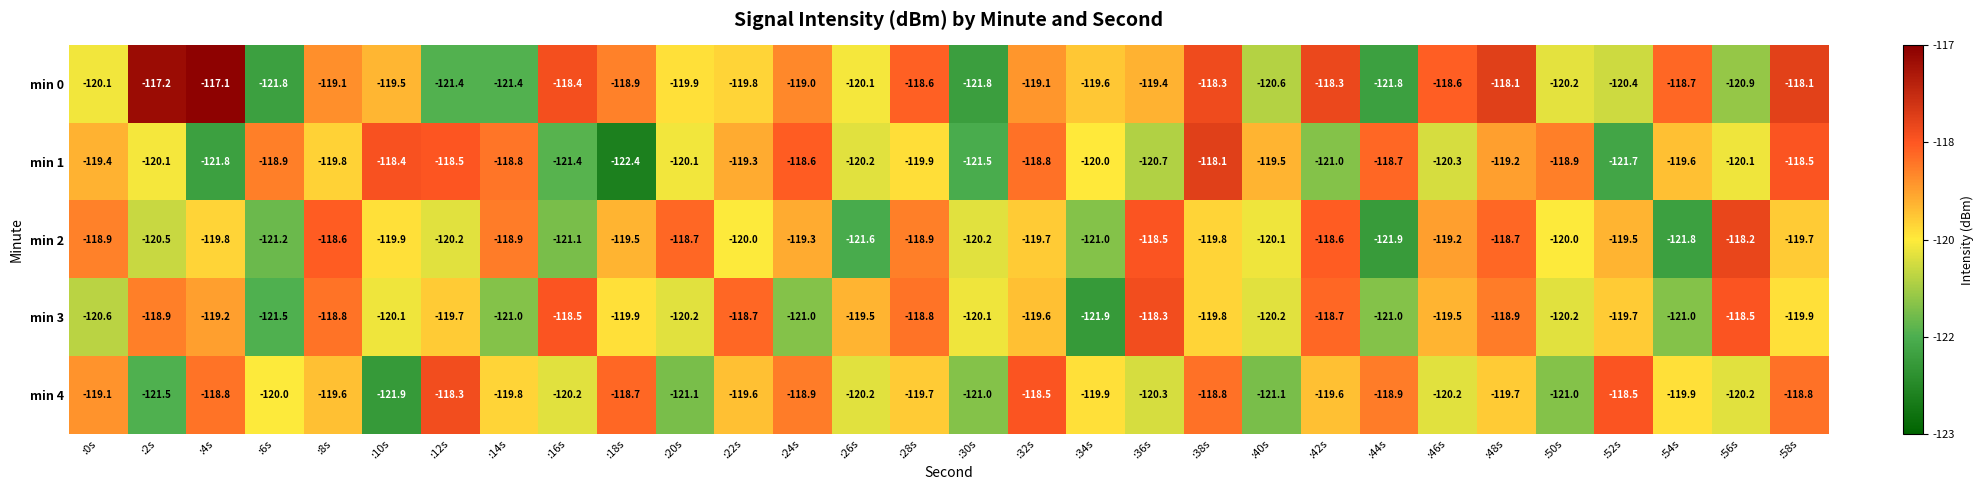

At which label does min 0 reach its peak?

:4s